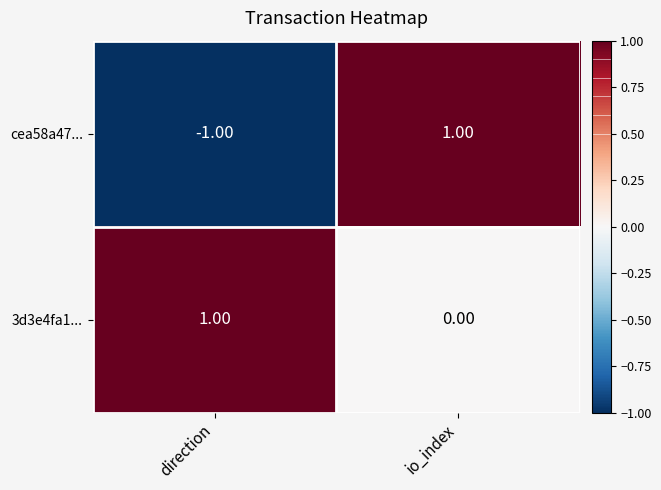

At which category is the sum across all series the highest?

io_index